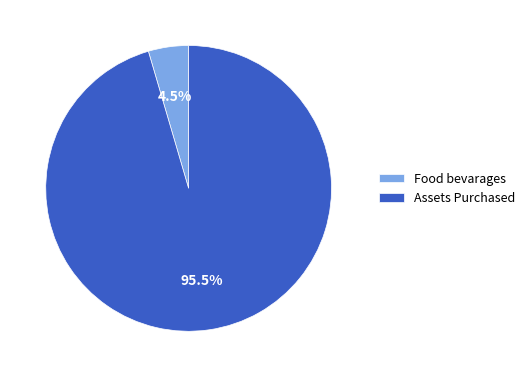

How many slices are in this pie chart?

2